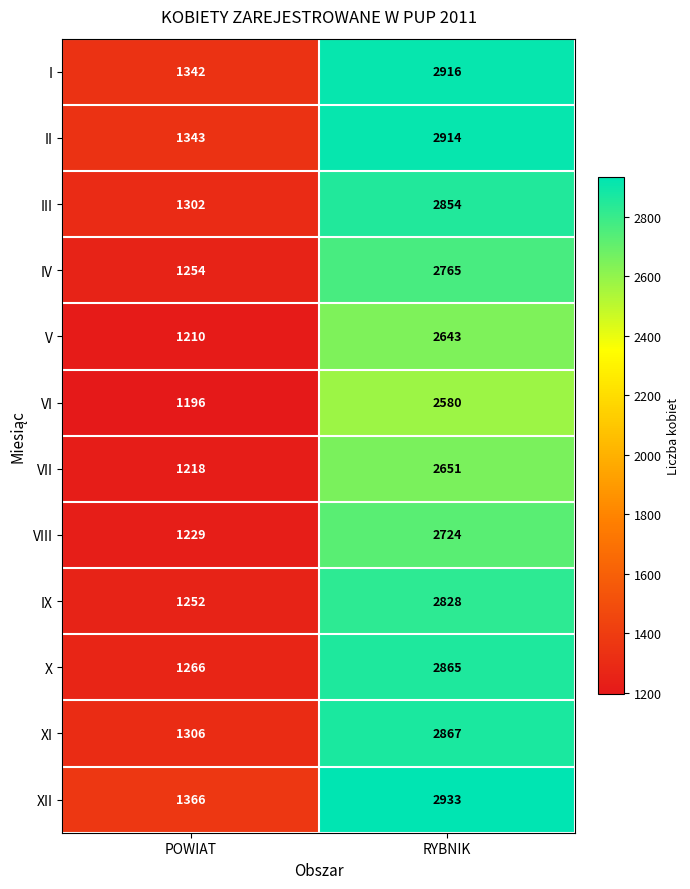

Read the VII value at POWIAT, to the nearest 100.

1200